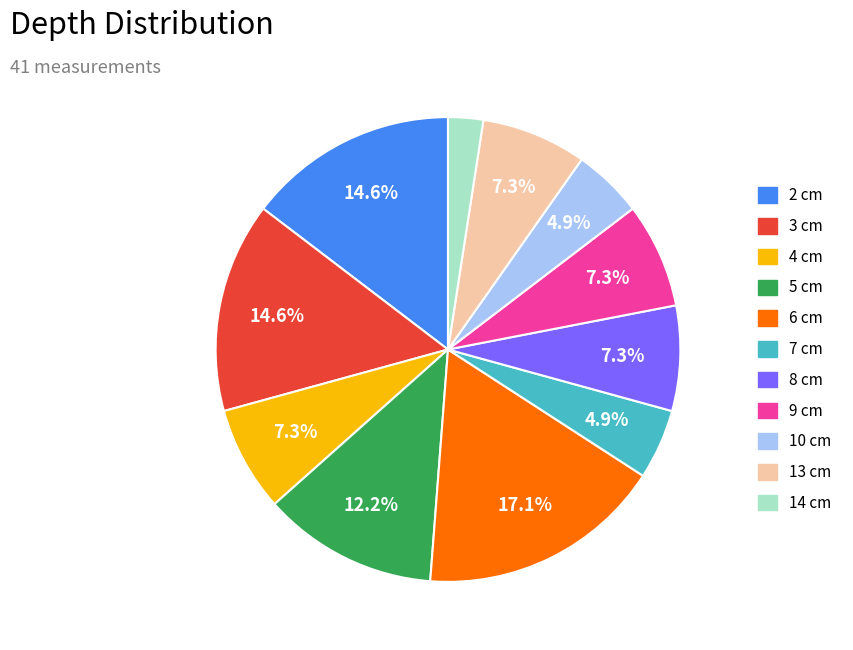

Does any single category account for the majority?

No